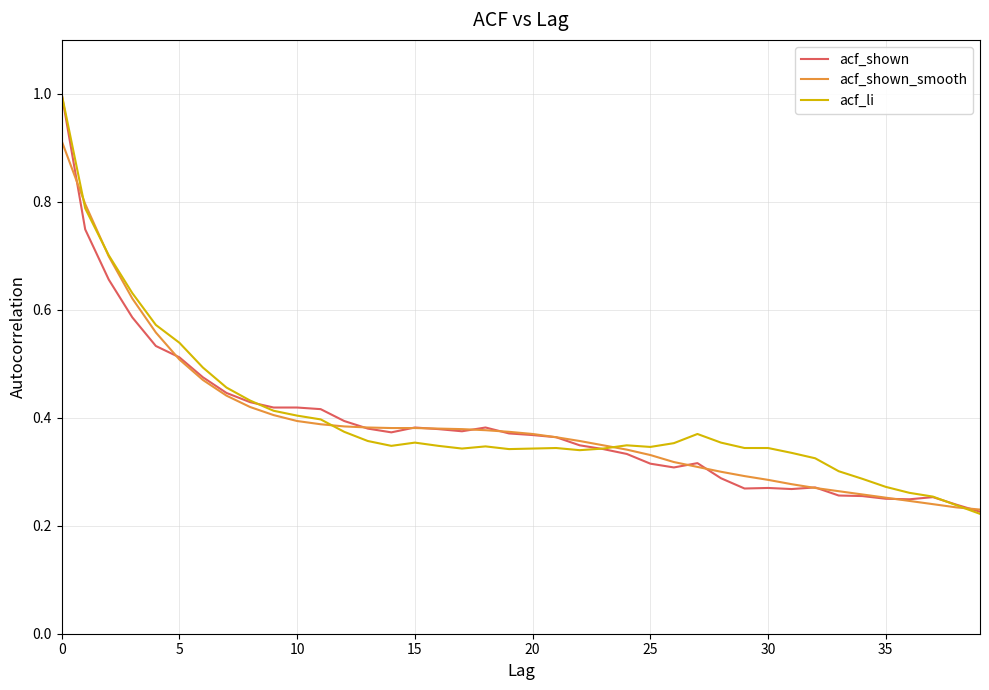

Is this an area chart (filled region under the line)?

No